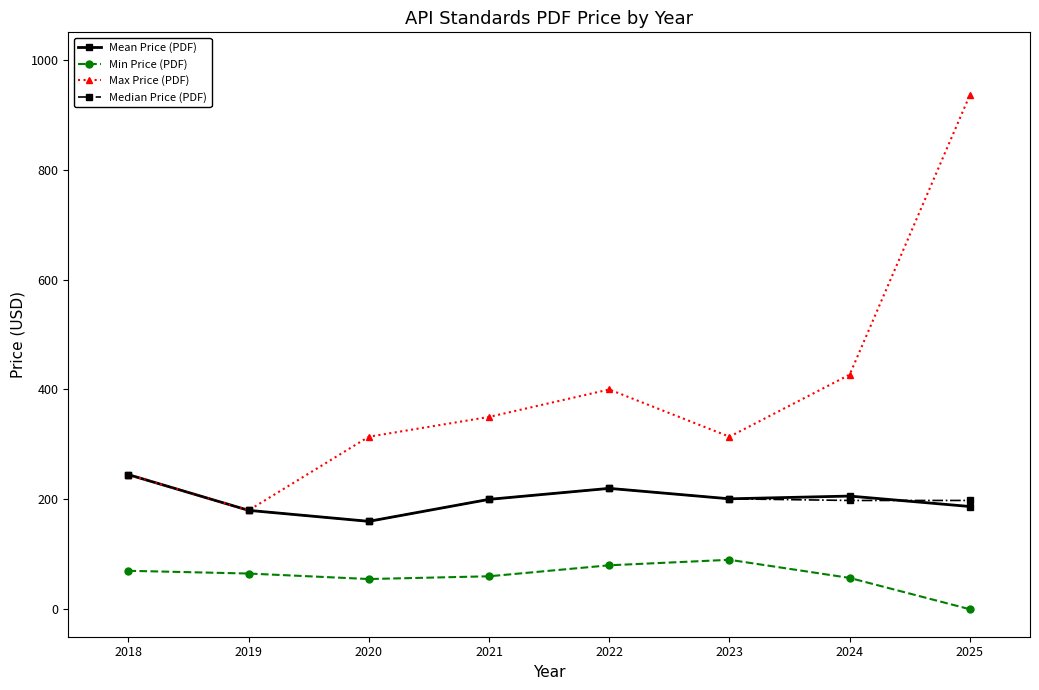

True or false: Min Price (PDF) and Median Price (PDF) intersect in this chart.

False